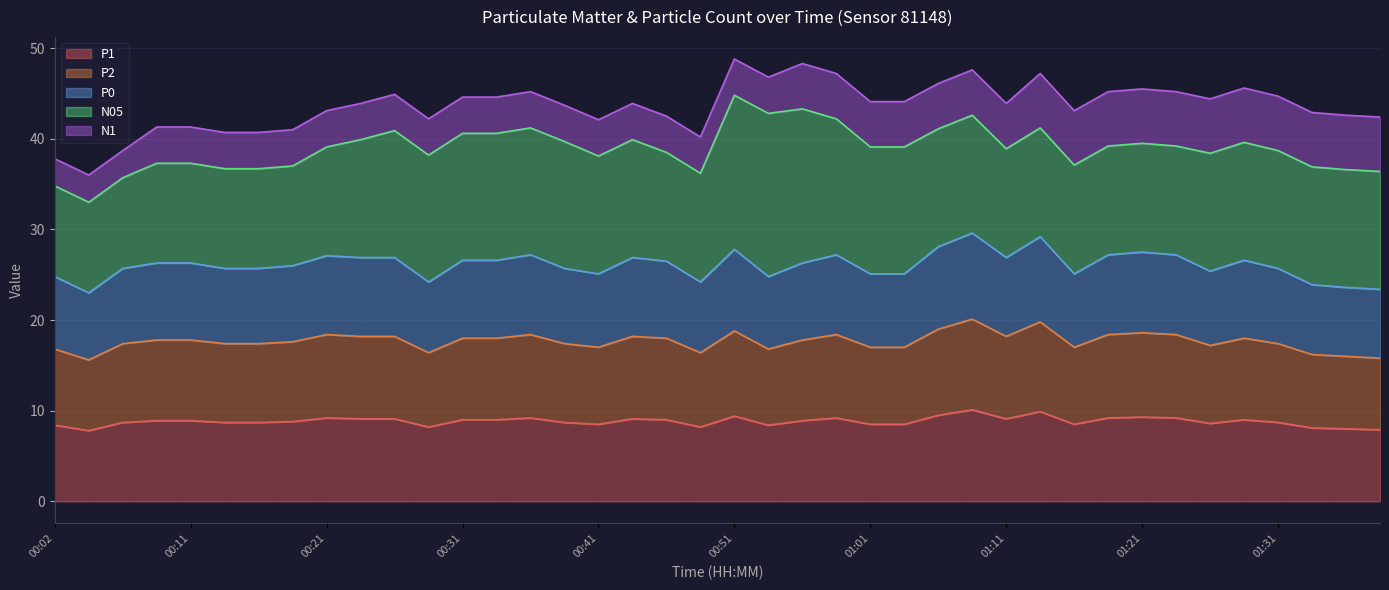

What is the highest value of the P1 series?

10.1